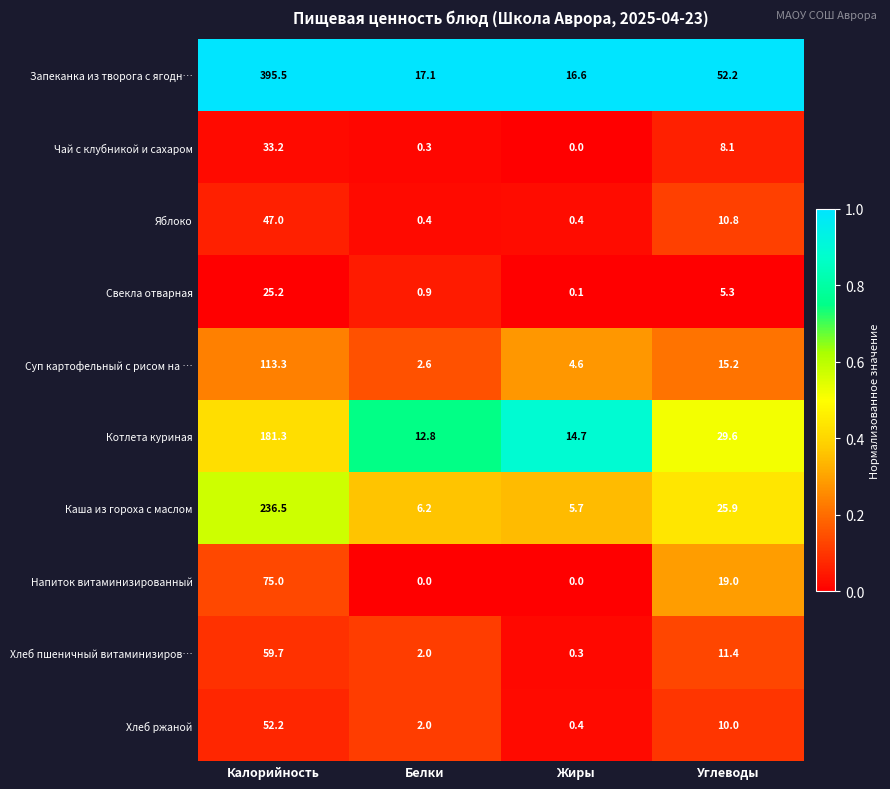

At how many categories does at least one series exceed 0?

4